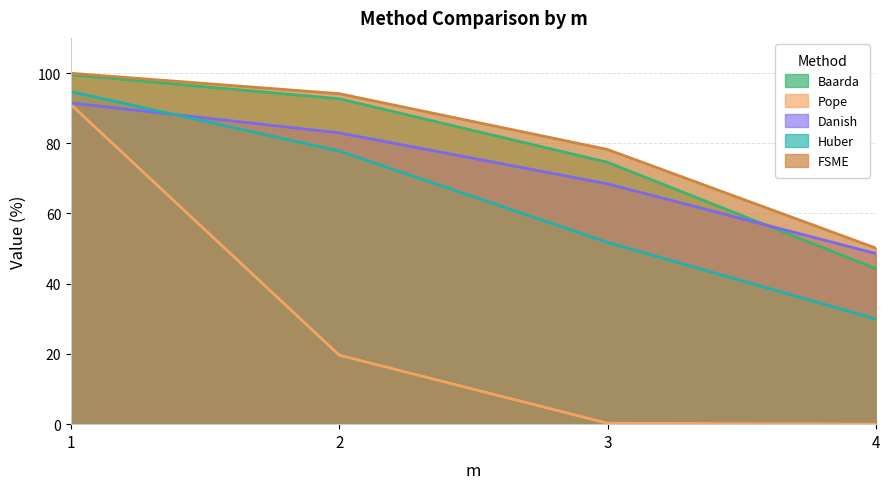

At how many categories does at least one series exceed 44?

4